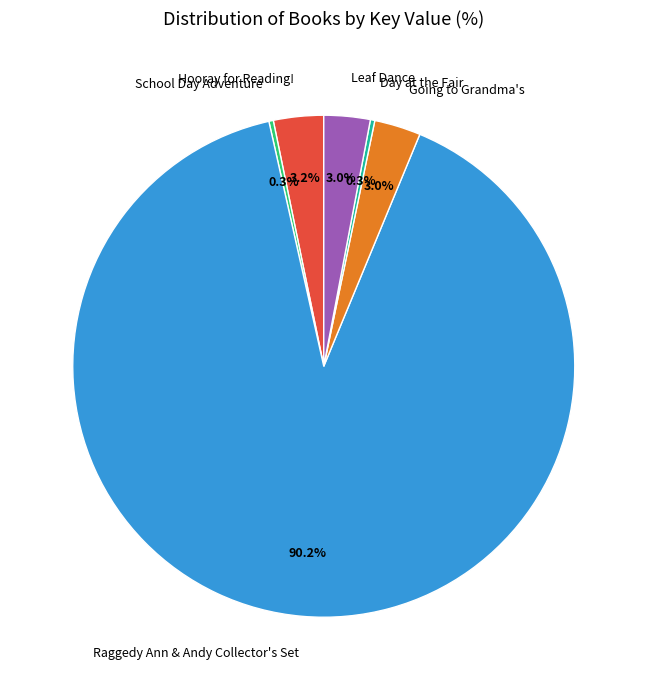

Is there any slice that represents more than half of the pie?

Yes